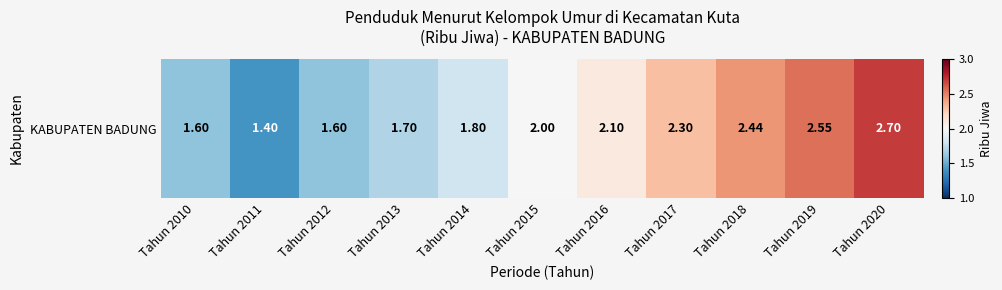

Reading right to left, transcribe all the data shown in this chart.

Tahun 2020=2.7	Tahun 2019=2.5	Tahun 2018=2.4	Tahun 2017=2.3	Tahun 2016=2.1	Tahun 2015=2.0	Tahun 2014=1.8	Tahun 2013=1.7	Tahun 2012=1.6	Tahun 2011=1.4	Tahun 2010=1.6